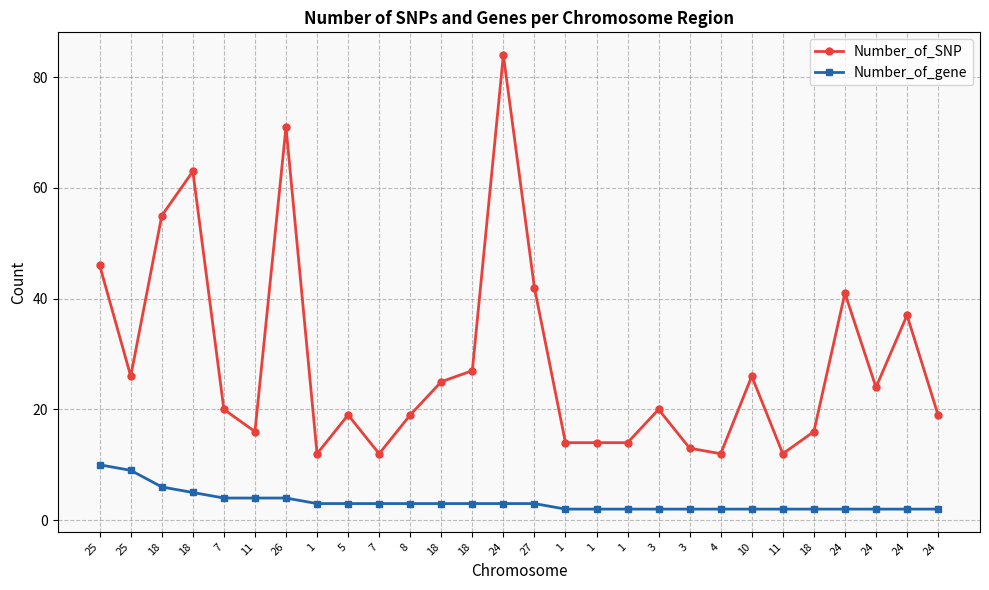

Reading left to right, transcribe all the data shown in this chart.

Number_of_SNP: 46	26	55	63	20	16	71	12	19	12	19	25	27	84	42	14	14	14	20	13	12	26	12	16	41	24	37	19
Number_of_gene: 10	9	6	5	4	4	4	3	3	3	3	3	3	3	3	2	2	2	2	2	2	2	2	2	2	2	2	2